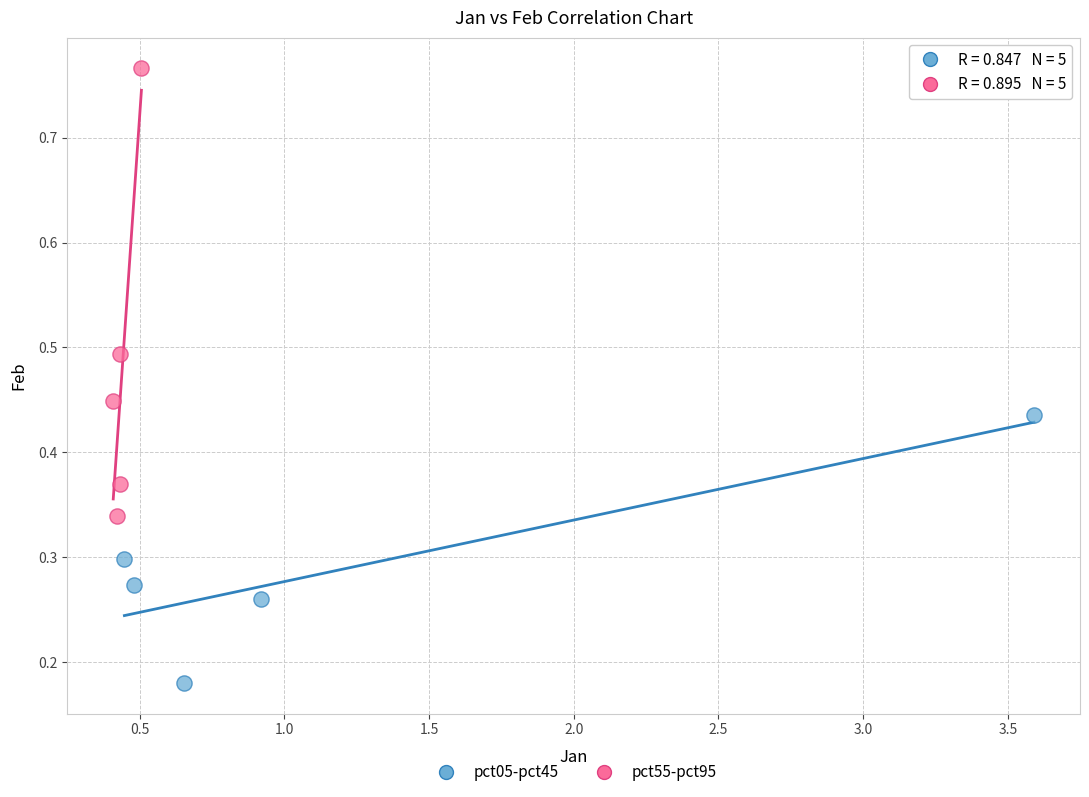

Which series contains the lowest Y value?

pct05-pct45